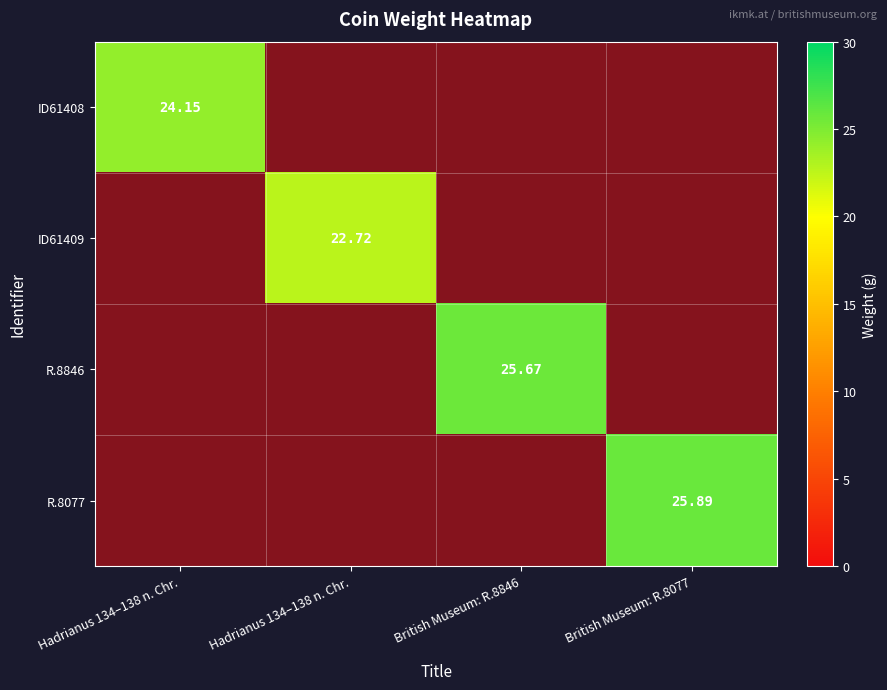

Which has a higher value, British Museum: R.8077 or British Museum: R.8846?

British Museum: R.8077